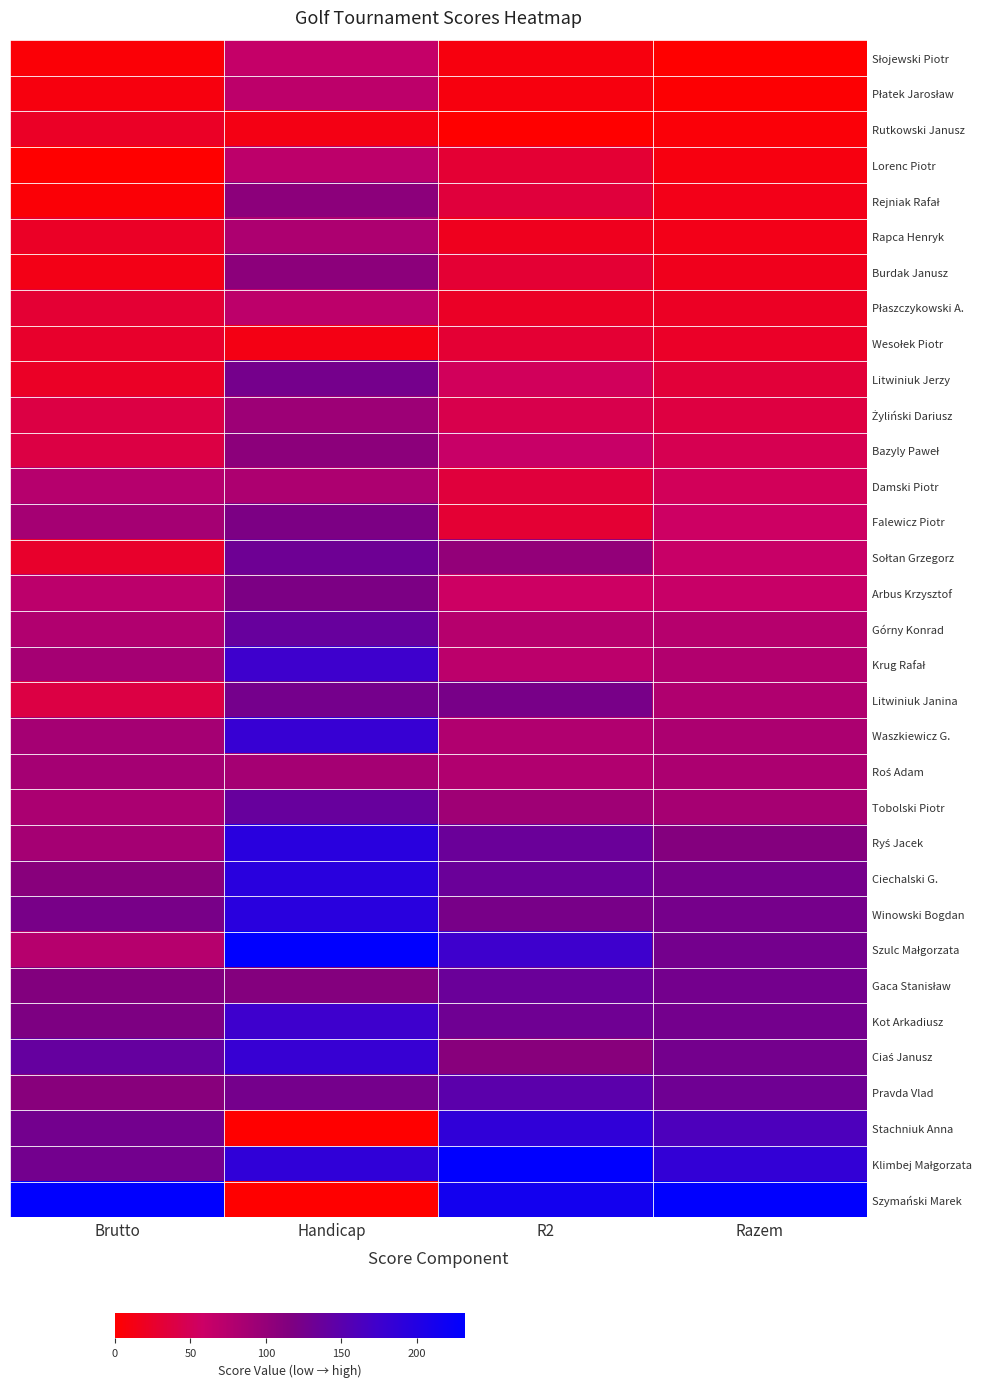

Which series has the widest spread of values?

Szymański Marek